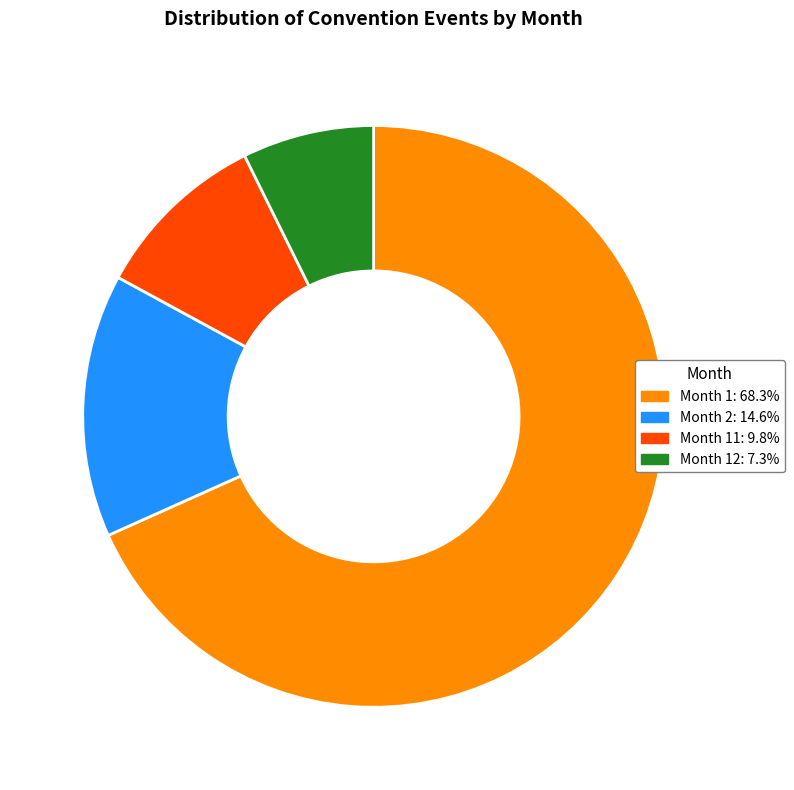

Does any single category account for the majority?

Yes